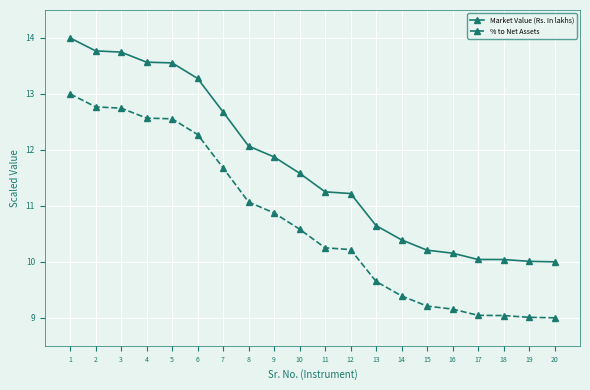

Count the number of categories in the chart.

20